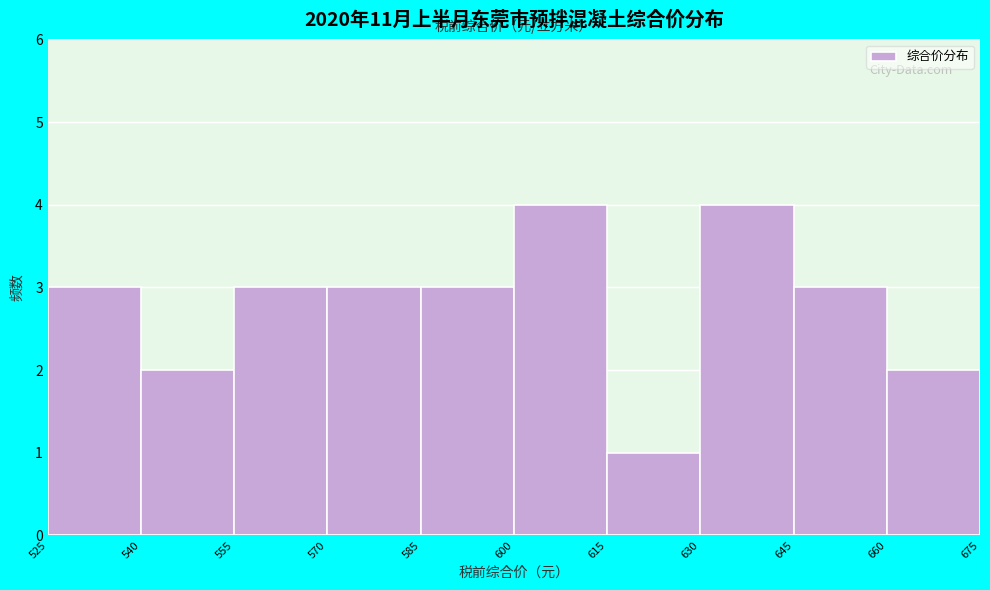

How tall is the bar that spans 645 to 660 on the x-axis? The values are not printed on the chart, so give them approximately, as read against the axis.

3